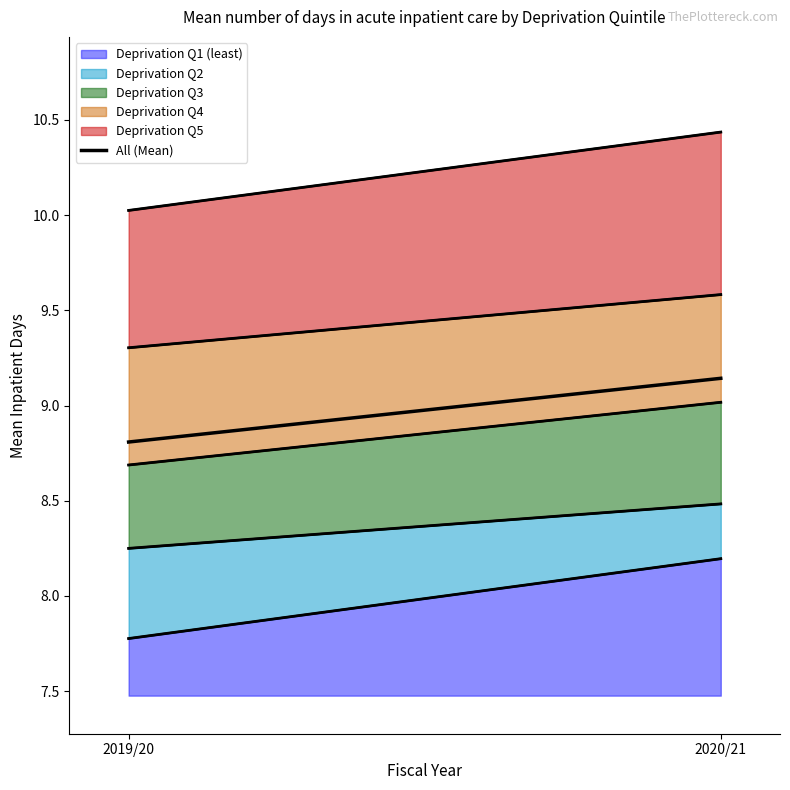

At which label does the data first exceed 9?

2020/21